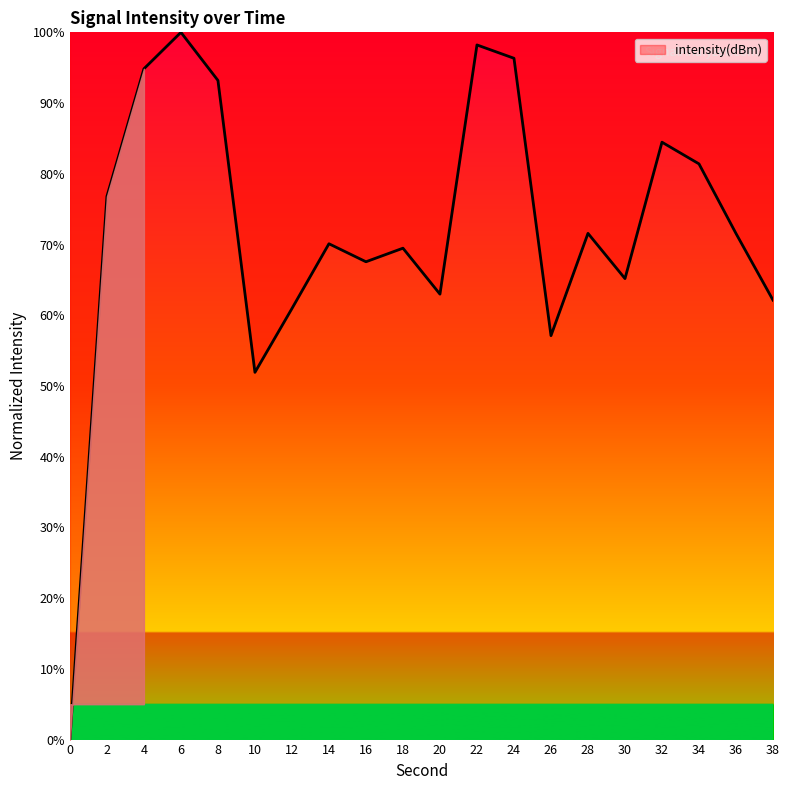

Where is the data nearest to the value 50?

10